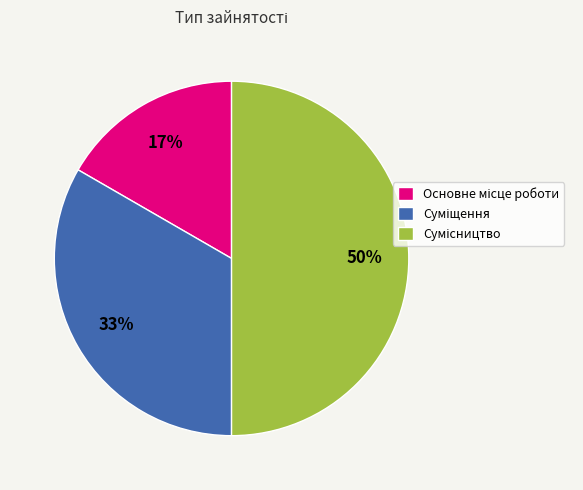

To the nearest percent, what is the difference between the largest and smallest slice percentages?

33%